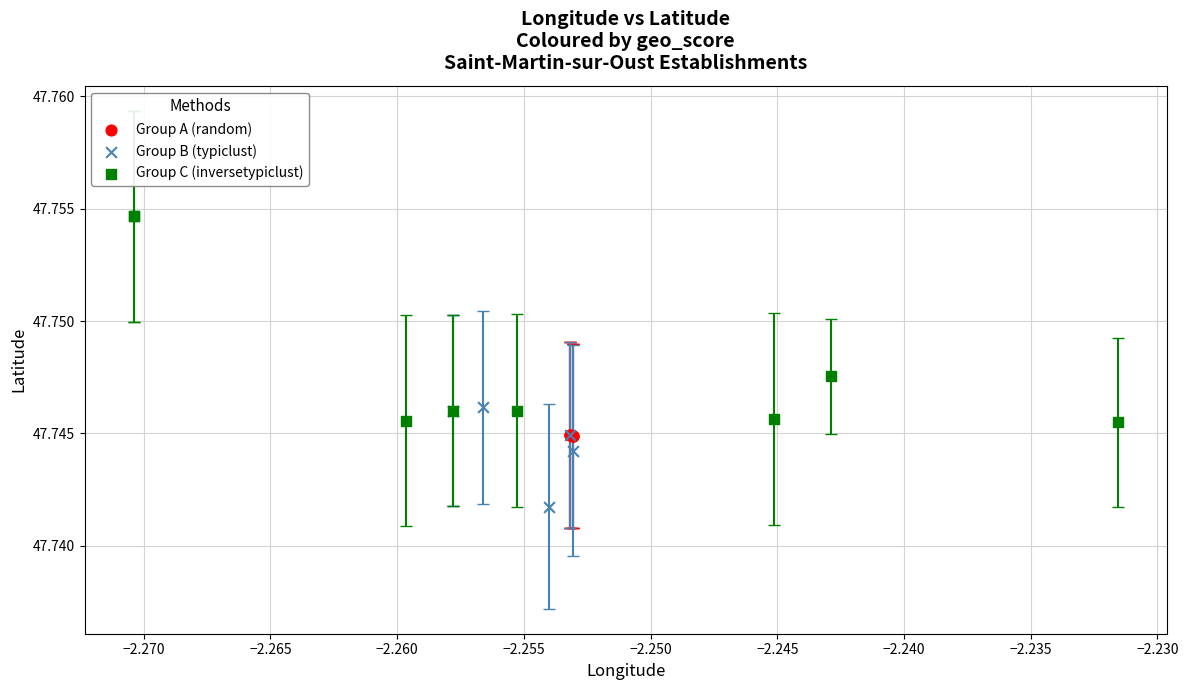

Which series has the largest Y range (max minus min)?

Group C (inversetypiclust)